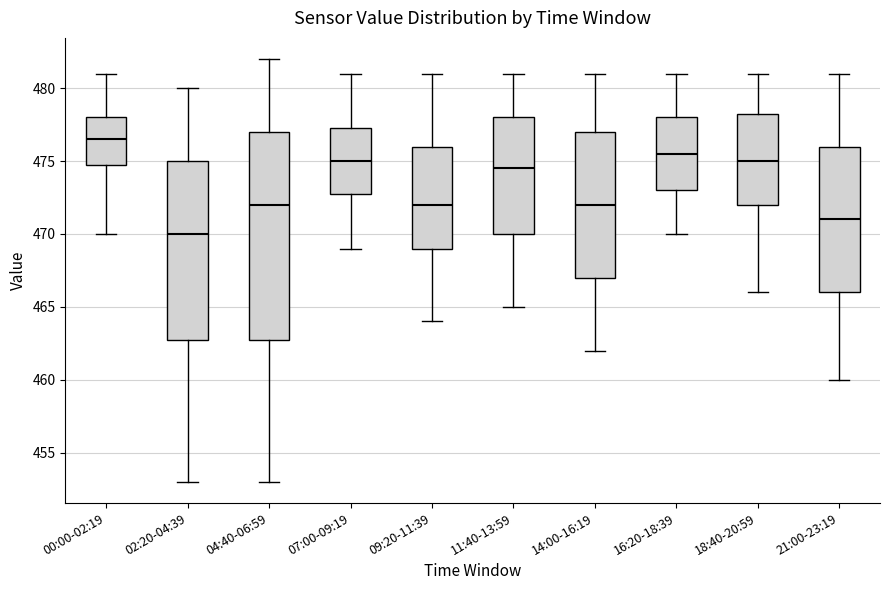

Reading left to right, transcribe this box plot: for each box, give where its median line is, the range the box spans, and where its two whiskers end, as read against the y-axis. The values are not printed on the chart, so give them approximately, as read against the axis.

00:00-02:19: median 476.5, box 475.0 to 478.0, whiskers 470.0 to 481.0
02:20-04:39: median 470.0, box 463.0 to 475.0, whiskers 453.0 to 480.0
04:40-06:59: median 472.0, box 463.0 to 477.0, whiskers 453.0 to 482.0
07:00-09:19: median 475.0, box 473.0 to 477.5, whiskers 469.0 to 481.0
09:20-11:39: median 472.0, box 469.0 to 476.0, whiskers 464.0 to 481.0
11:40-13:59: median 474.5, box 470.0 to 478.0, whiskers 465.0 to 481.0
14:00-16:19: median 472.0, box 467.0 to 477.0, whiskers 462.0 to 481.0
16:20-18:39: median 475.5, box 473.0 to 478.0, whiskers 470.0 to 481.0
18:40-20:59: median 475.0, box 472.0 to 478.5, whiskers 466.0 to 481.0
21:00-23:19: median 471.0, box 466.0 to 476.0, whiskers 460.0 to 481.0